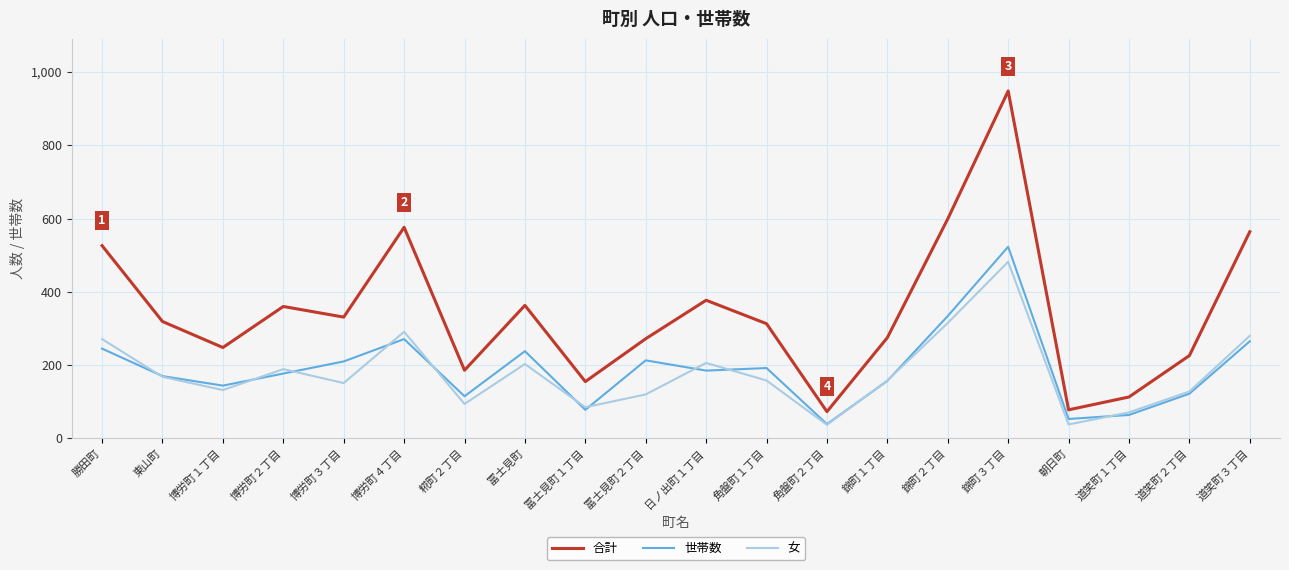

Which series has the widest spread of values?

合計